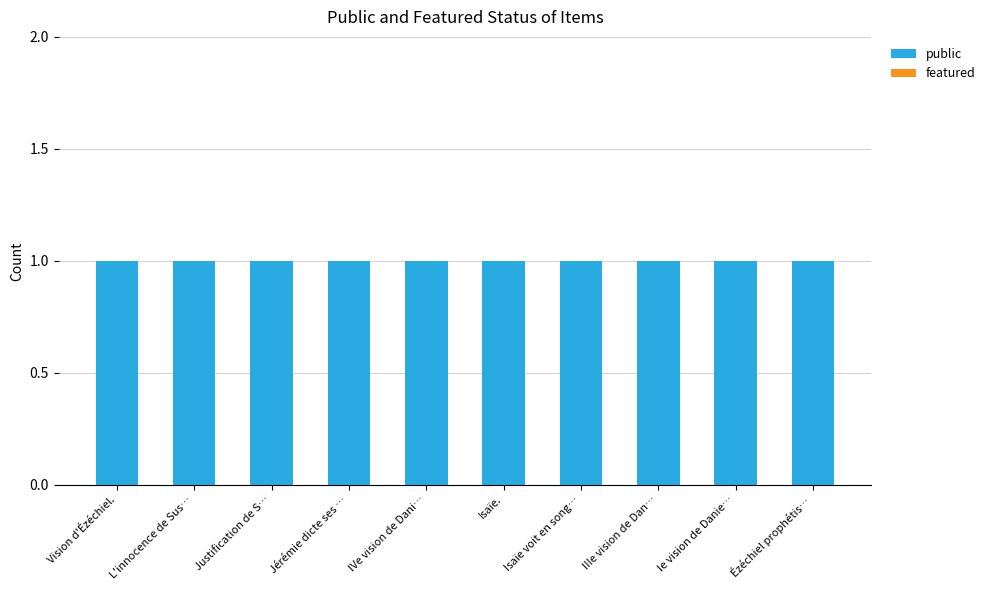

Between Isaïe voit en song… and Ézéchiel prophétis…, which is larger?

Isaïe voit en song…